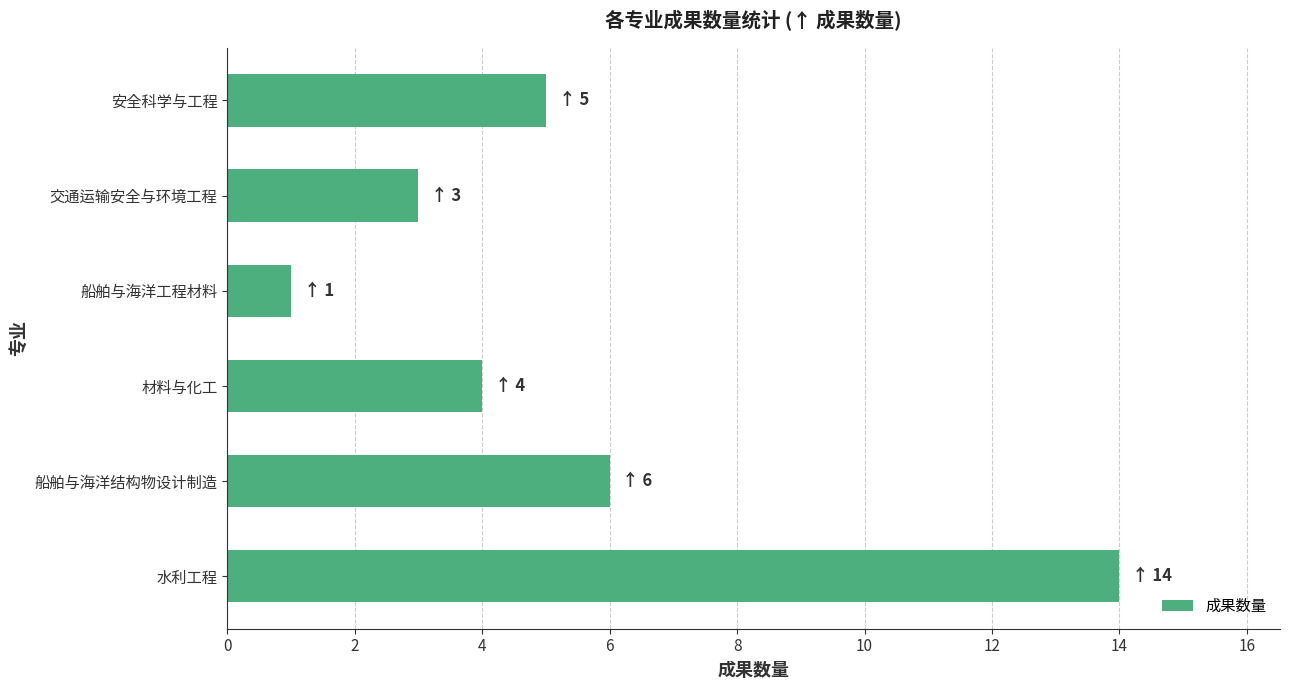

Reading bottom to top, extract all data points from this chart.

14	6	4	1	3	5